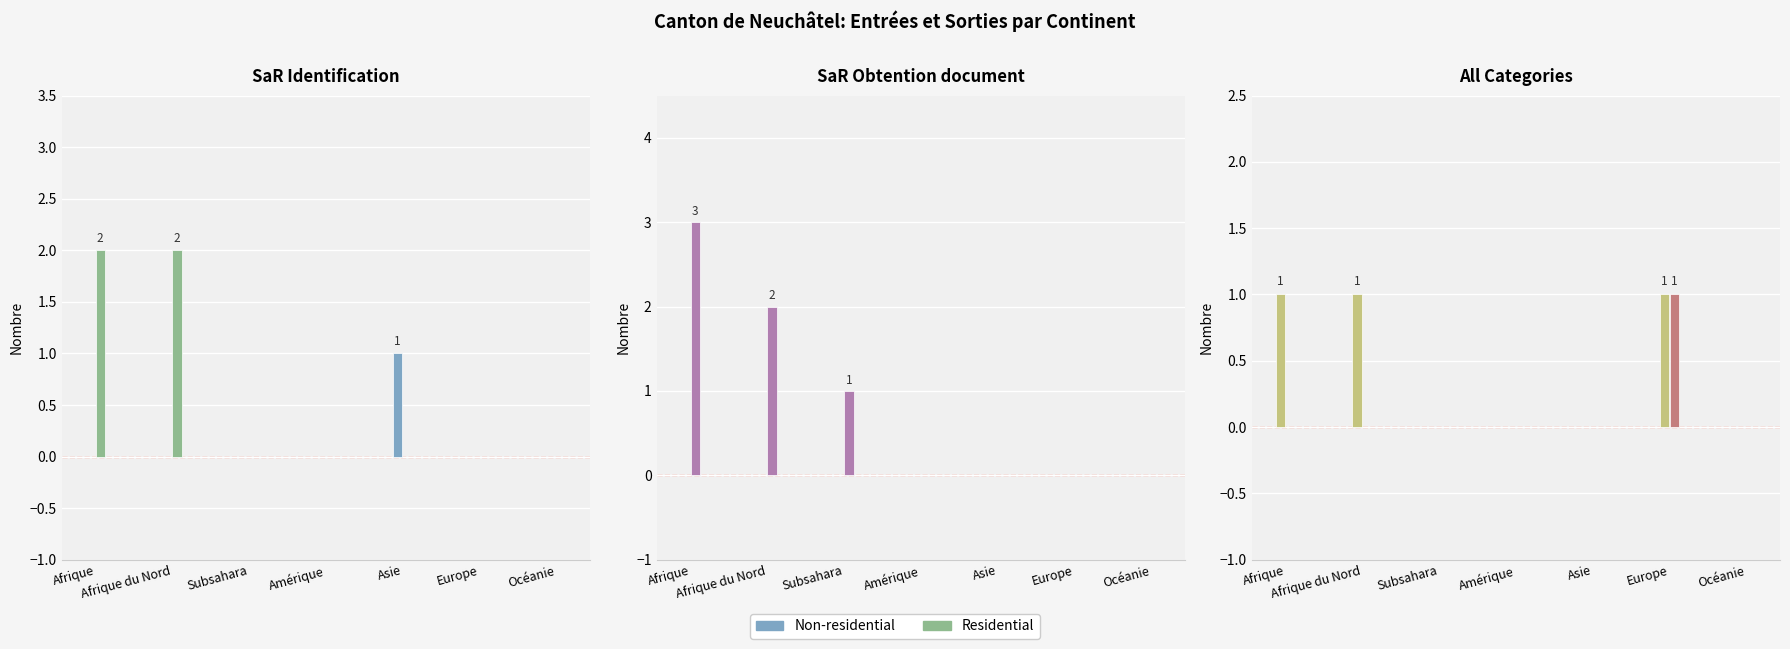

Which category has the highest value across all series?

Afrique